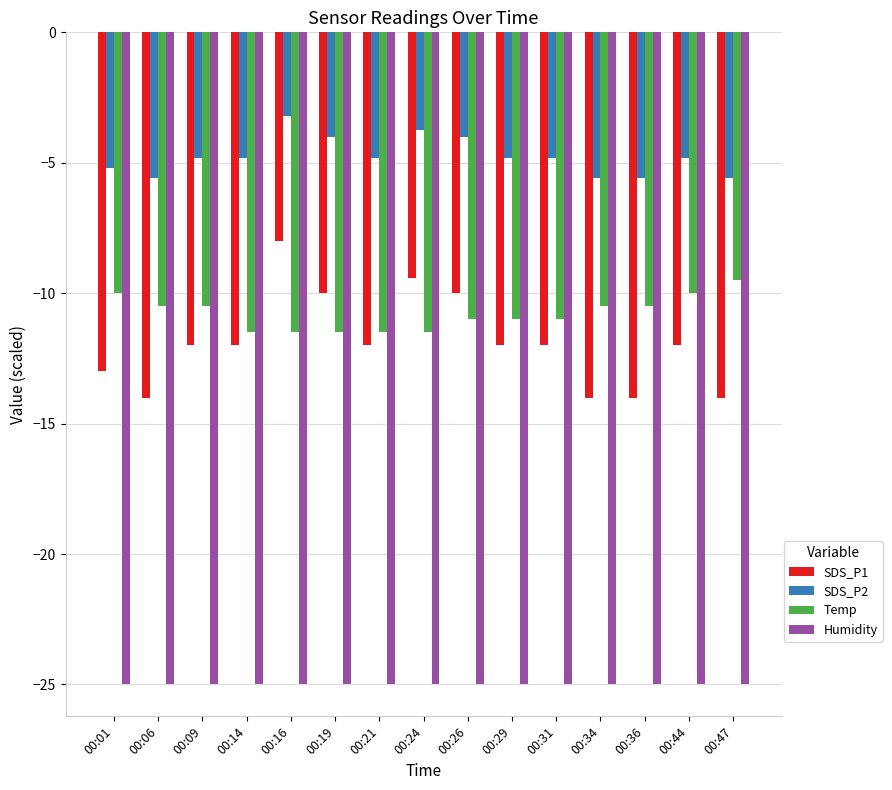

Count the number of data series in this chart.

4